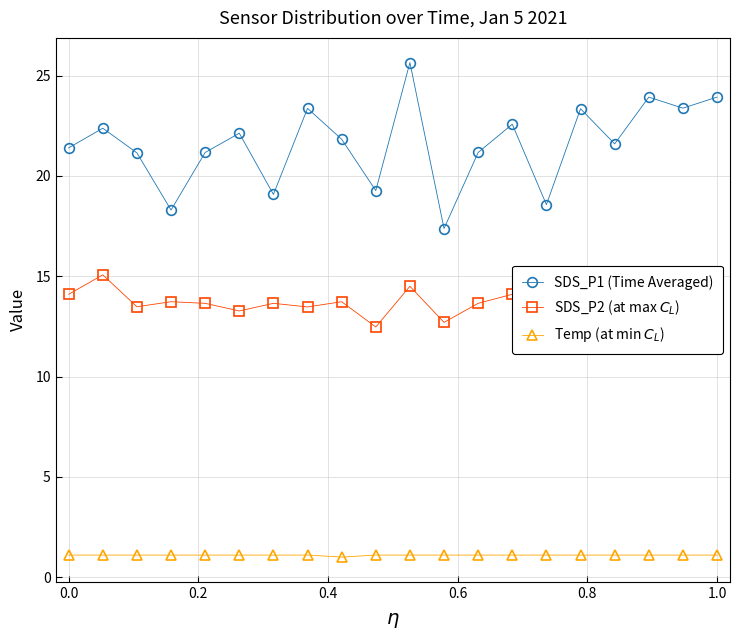

Which series has the largest total across all categories?

SDS_P1 (Time Averaged)